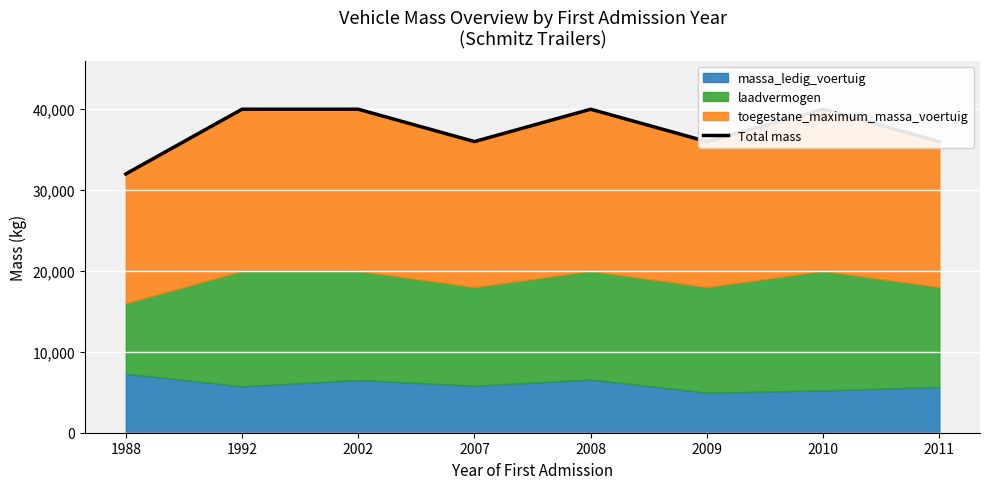

What is the smallest value displayed?

32000